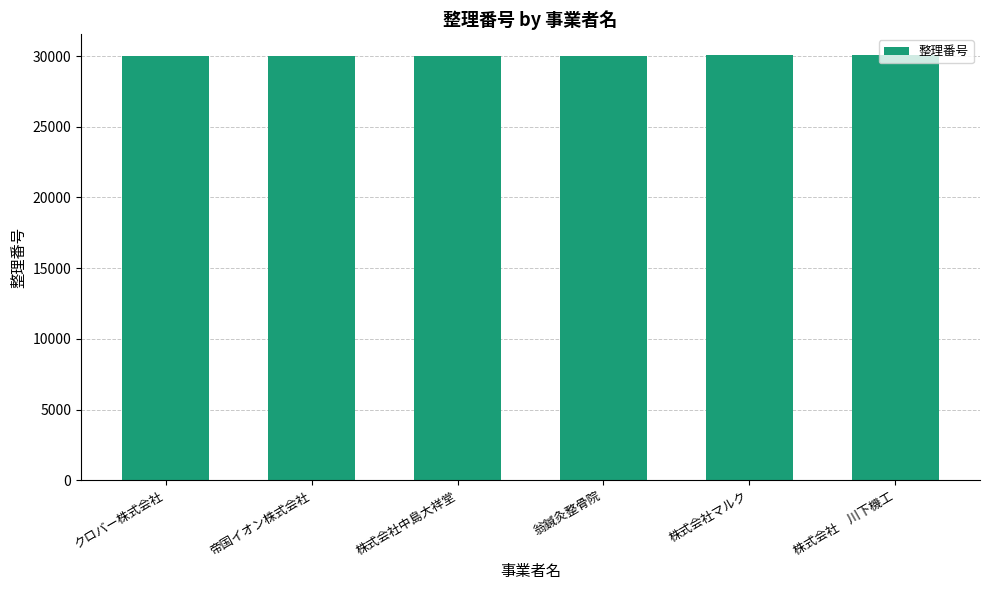

What is the difference between the maximum and minimum values?

45